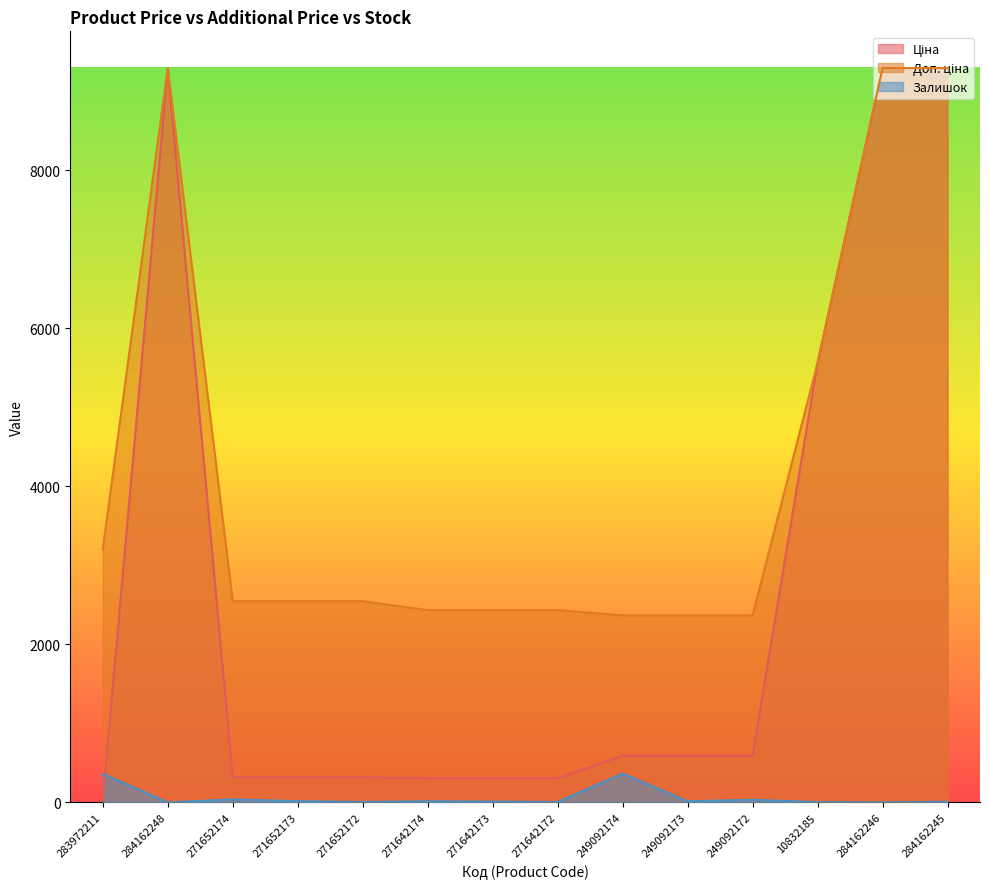

What is the label of the 6th point from the right?

249092174